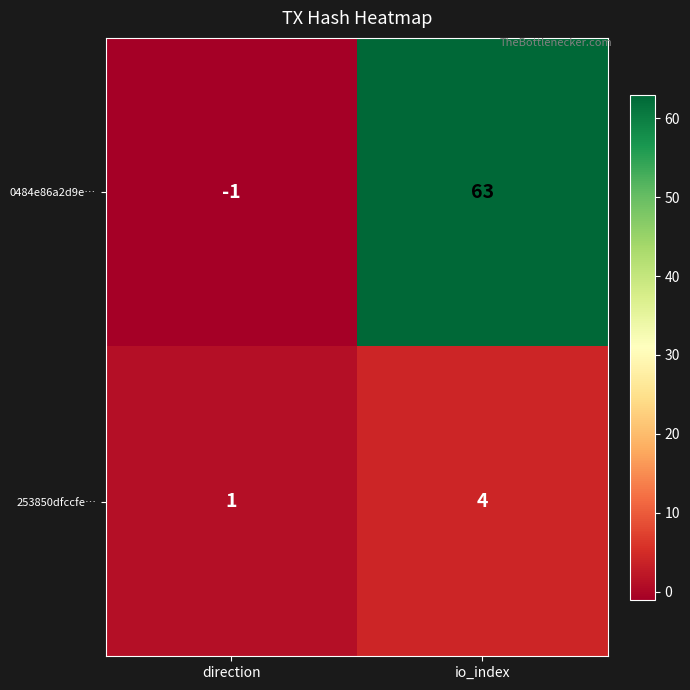

At which label is 0484e86a2d9e… closest to 31?

direction